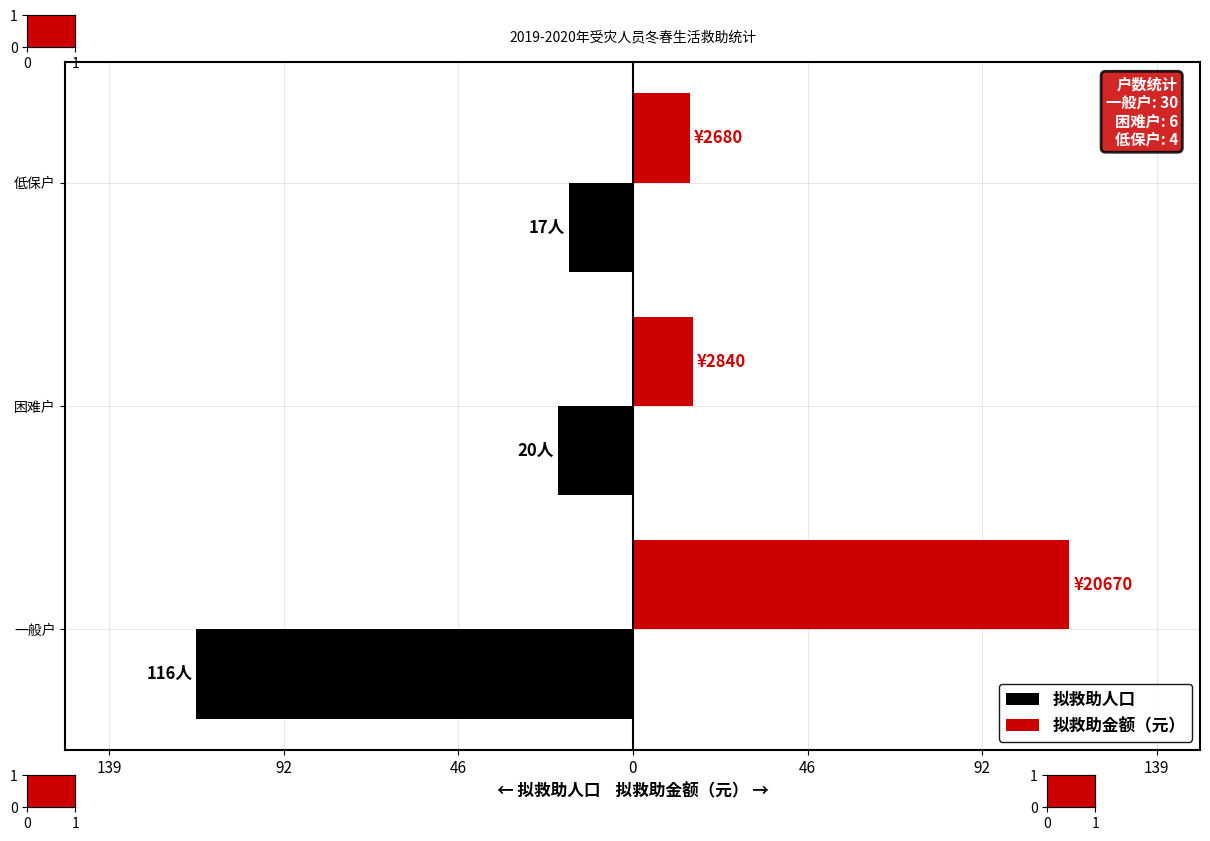

What are all the series names shown in the legend?

拟救助人口, 拟救助金额（元）